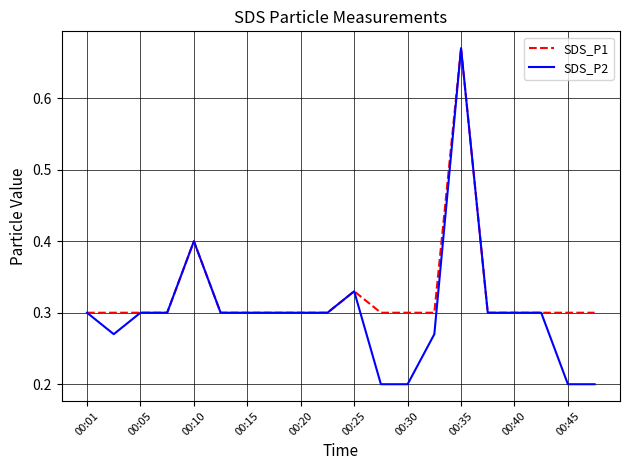

True or false: SDS_P2 has more than 0 points higher than both neighbors.

True